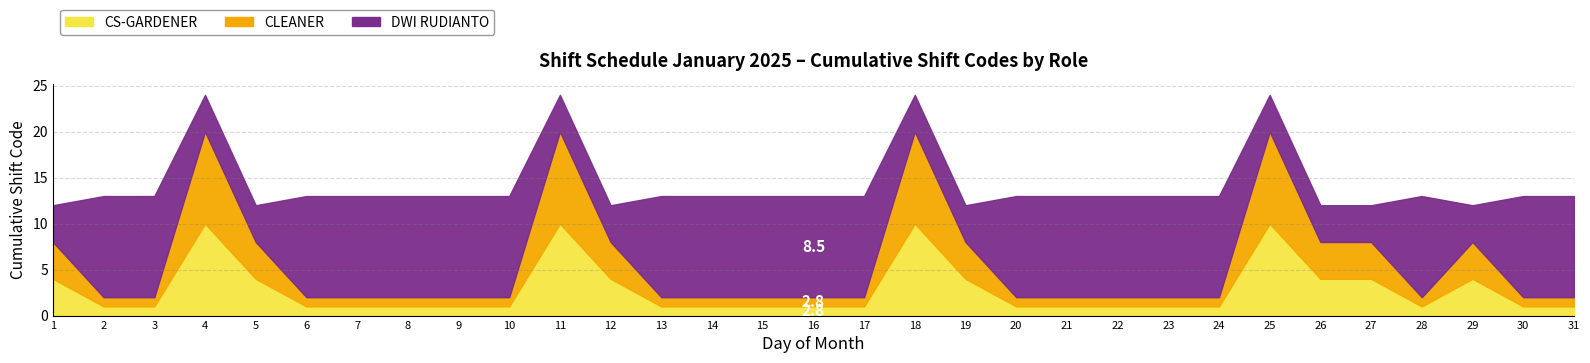

Is it true that CLEANER equals 4 at 27?

True